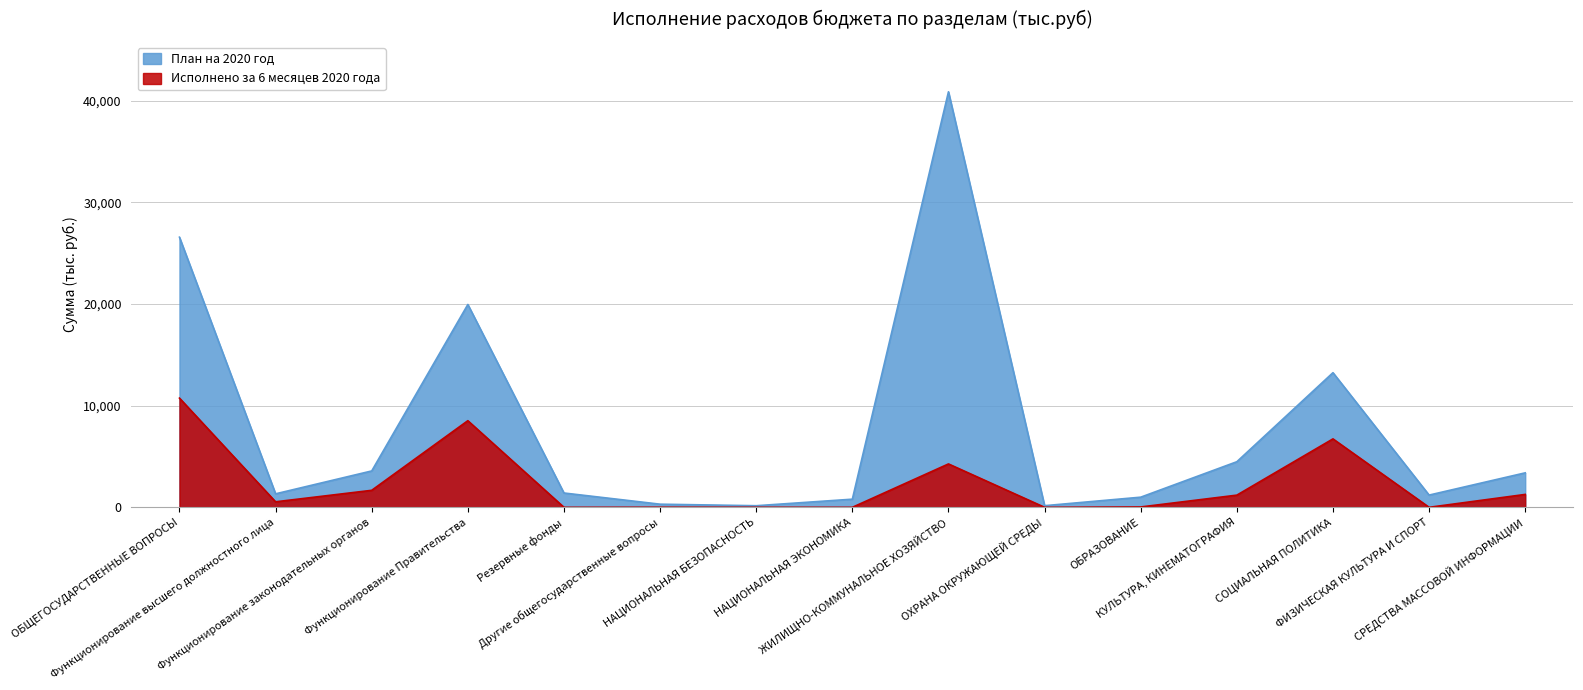

What are all the series names shown in the legend?

План на 2020 год, Исполнено за 6 месяцев 2020 года